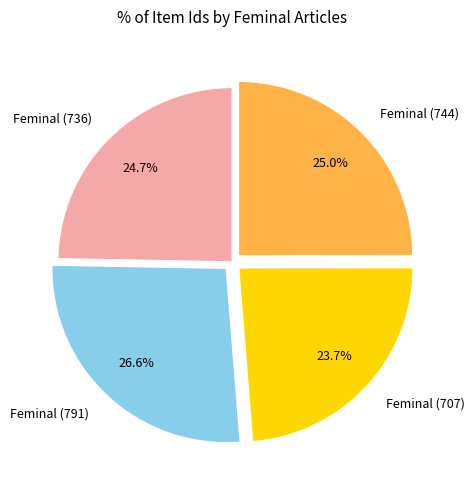

To the nearest percent, what portion does Feminal (791) represent?

27%